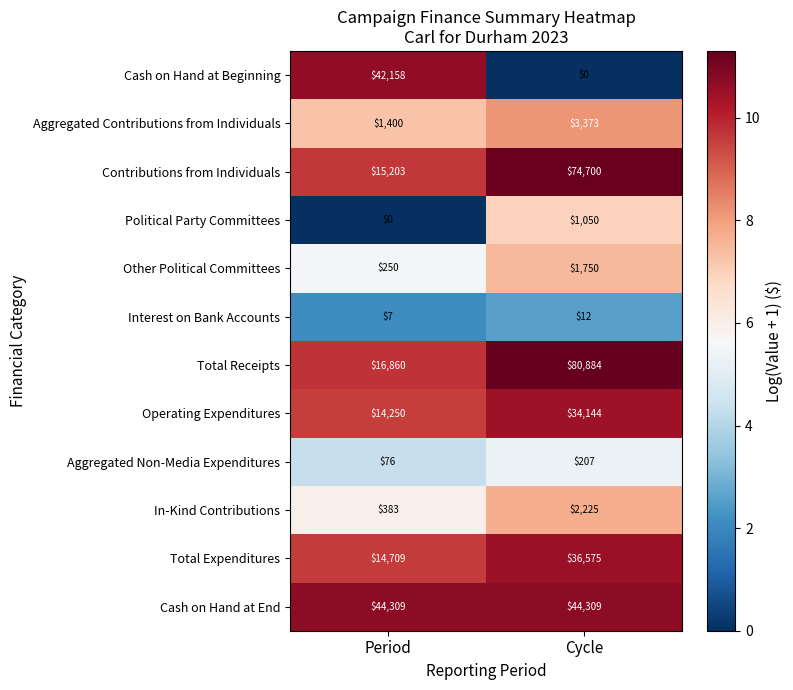

At which category does the chart reach its peak across all series?

Cycle